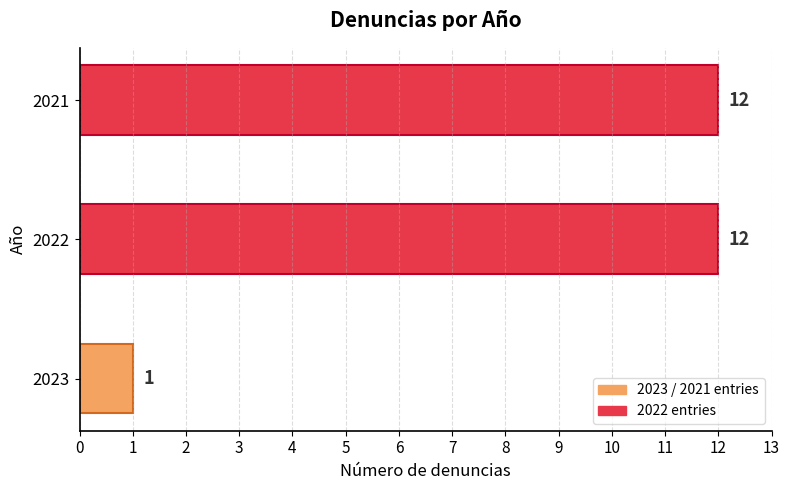

Is it true that the value at 2022 is 17?

False